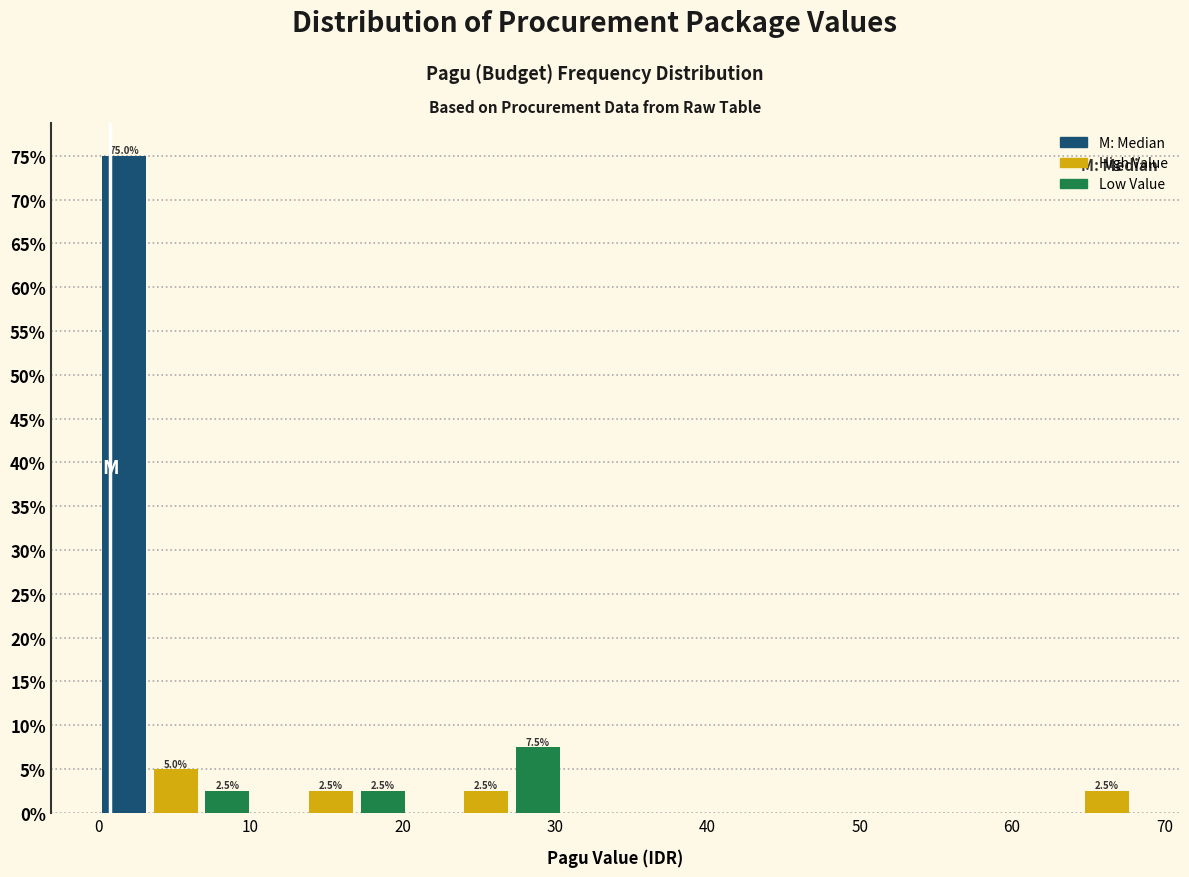

Read against the x-axis, roughly where is the centre of the tallest bar?

2